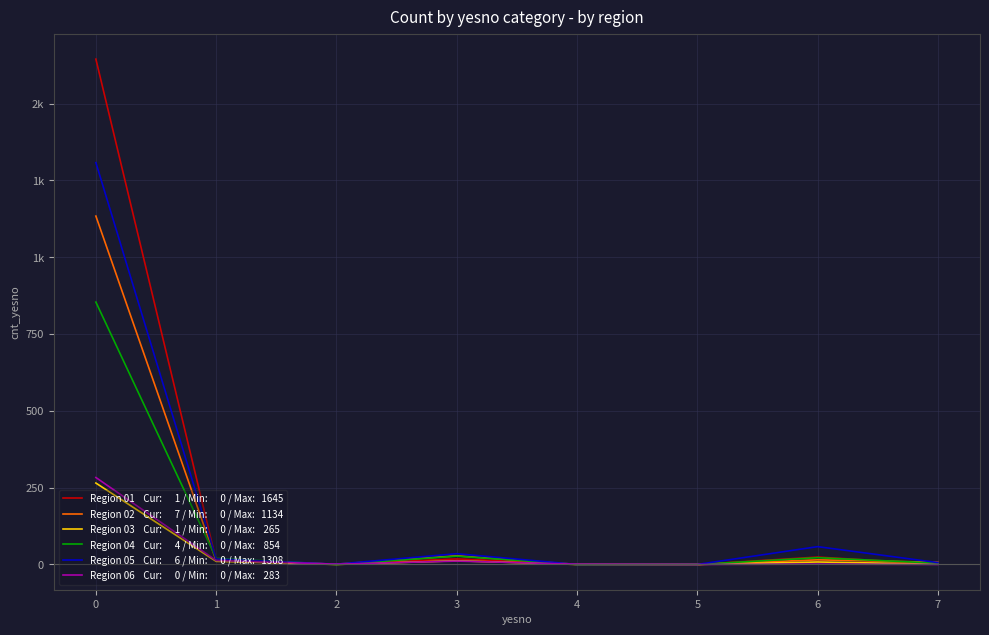

Does the chart display data point markers on the line(s)?

No